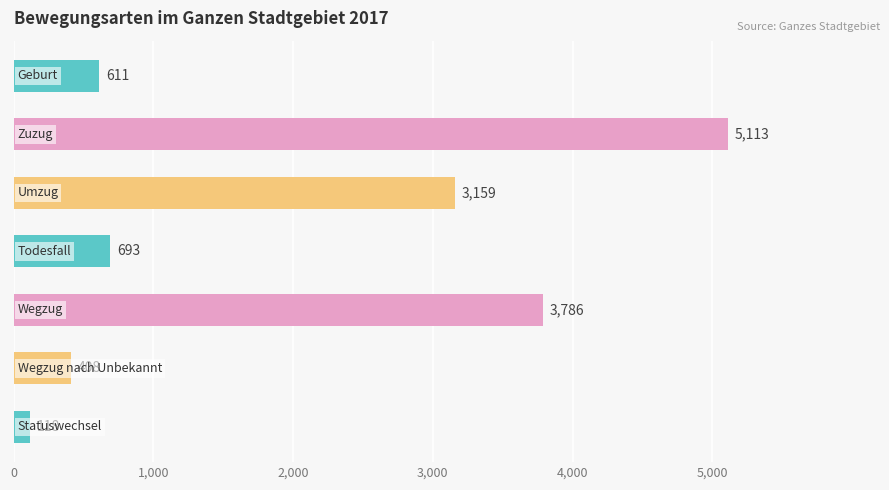

What is the minimum value shown in the chart?

118